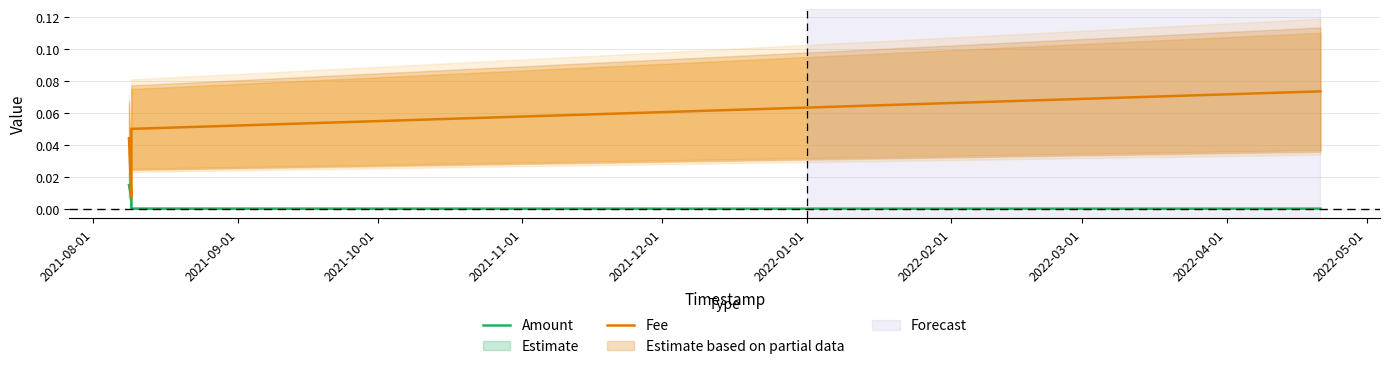

Is the value of Amount at 2021-12-01 greater than the value of Fee at 2021-08-01?

No